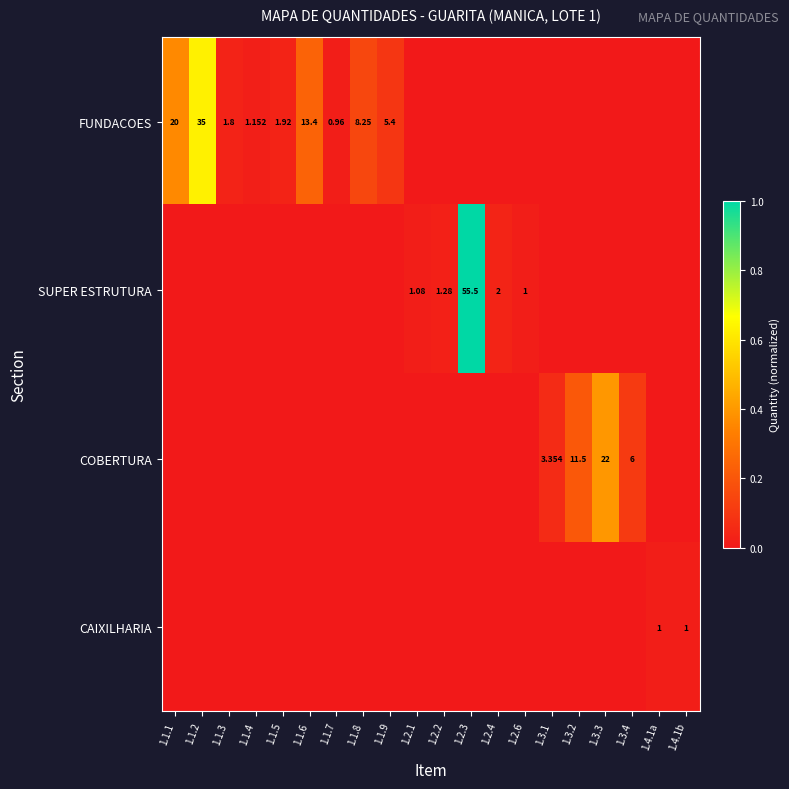

The value of FUNDACOES at 1.1.1 is 0.1. True or false?

False